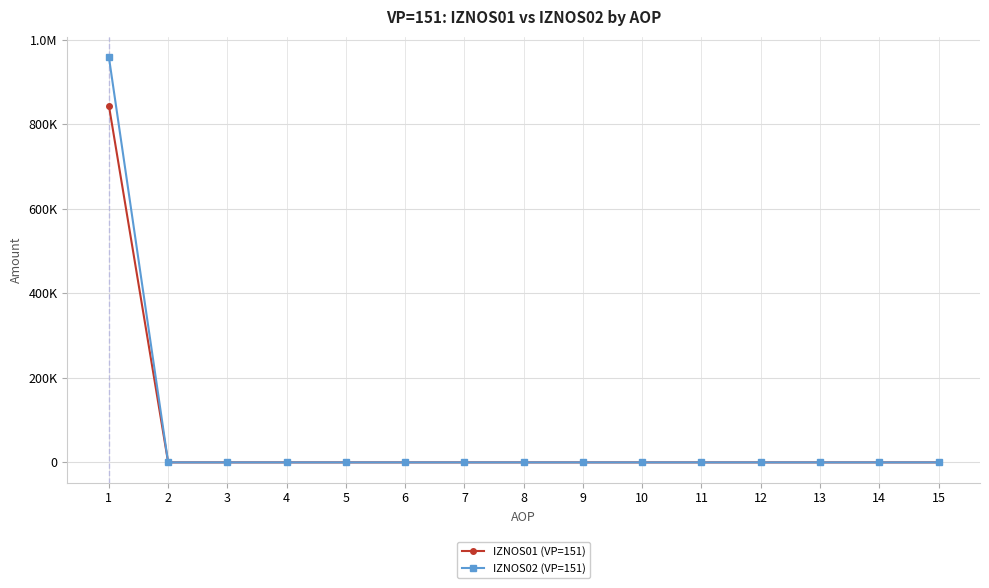

What are all the series names shown in the legend?

IZNOS01 (VP=151), IZNOS02 (VP=151)